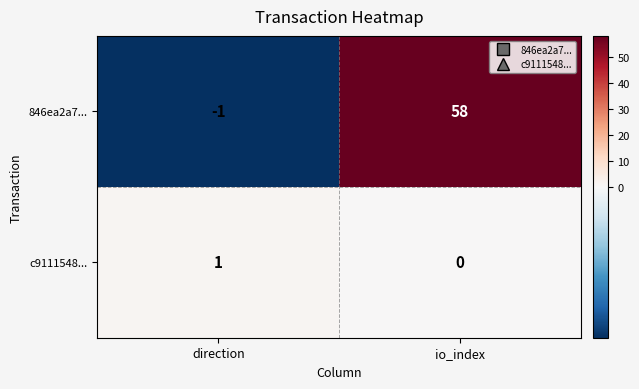

Rank the series at io_index from highest to lowest value.

846ea2a7..., c9111548...